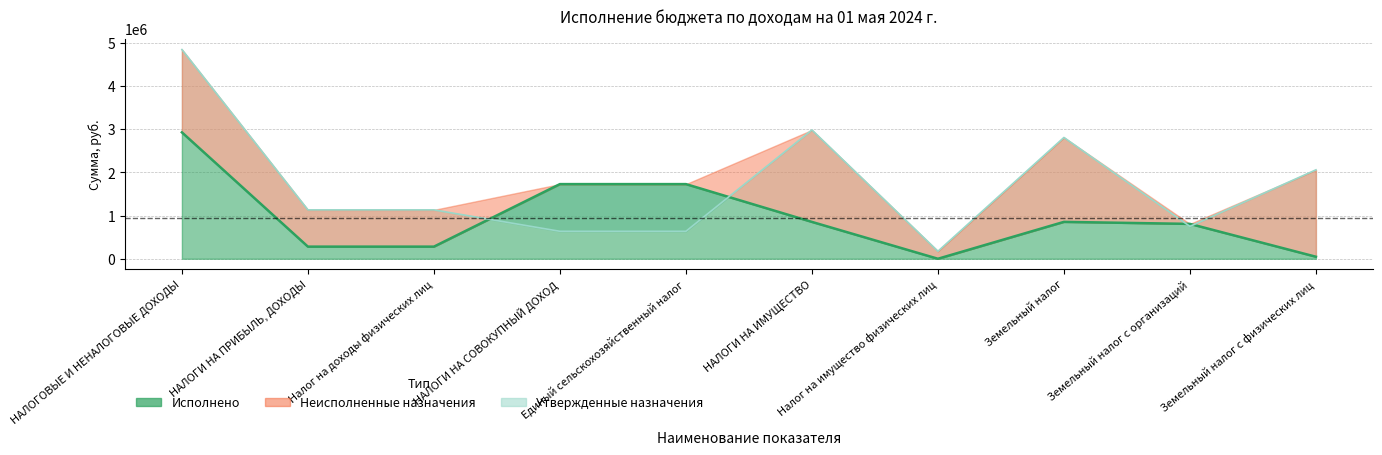

The value of Утвержденные назначения at НАЛОГИ НА ПРИБЫЛЬ, ДОХОДЫ is 1133000.0. True or false?

True